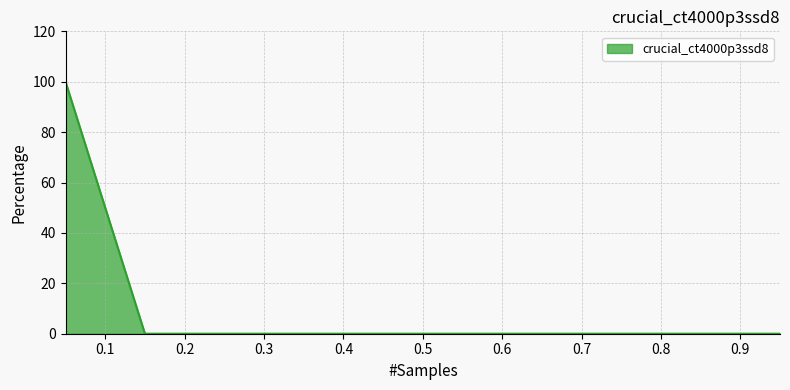

What is the maximum value shown in the chart?

100